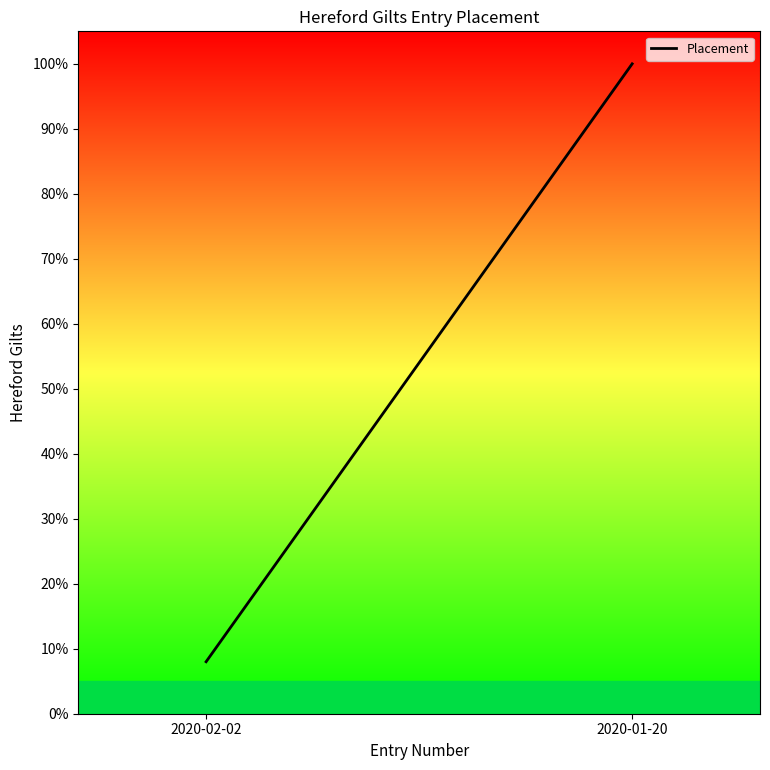

How many distinct data groups are displayed?

1